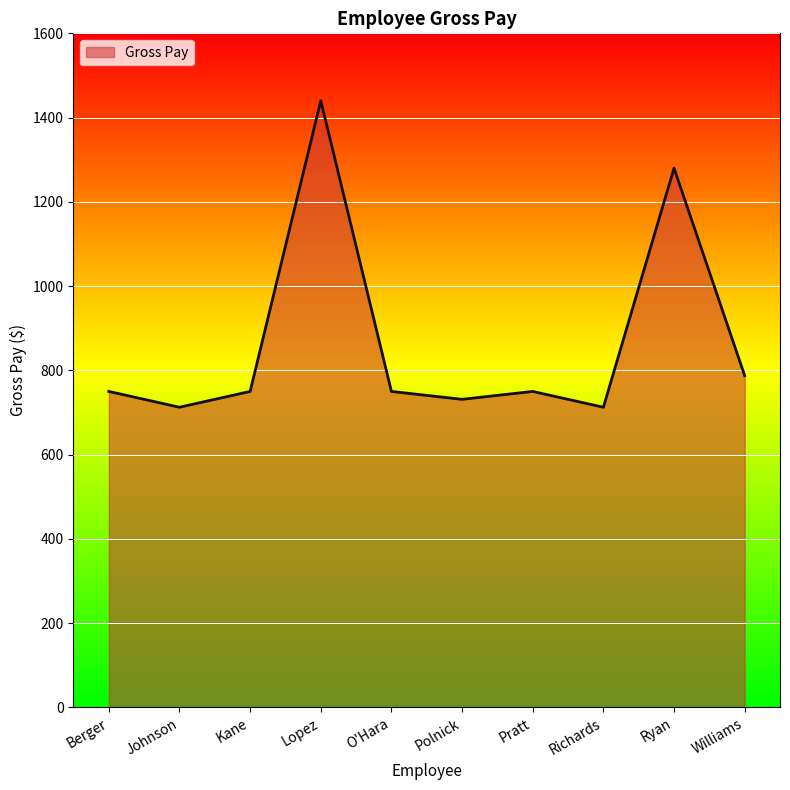

Is it true that the value at Richards is 995.1?

False